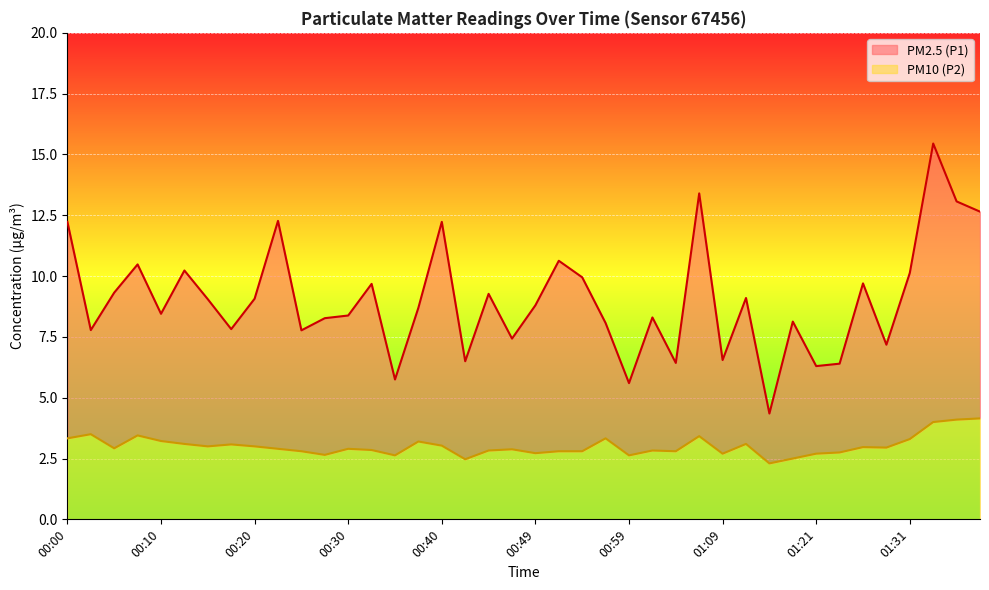

List the series in order of their overall mean, lowest first.

PM10 (P2), PM2.5 (P1)